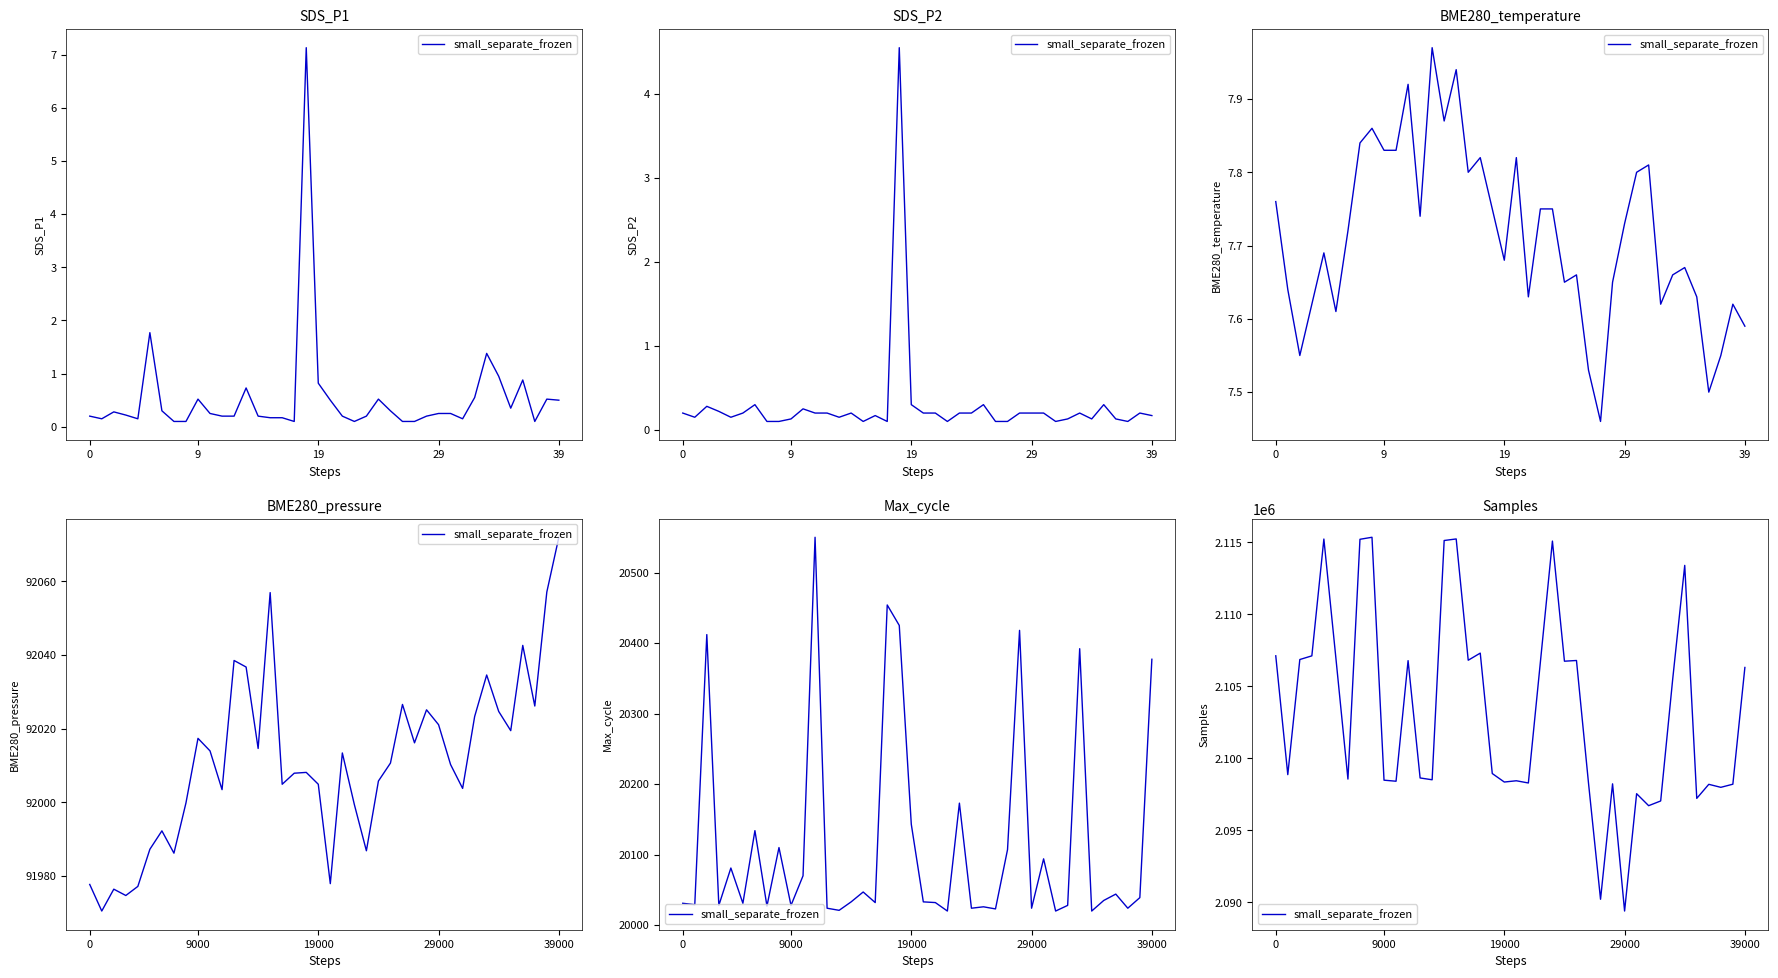

Reading left to right, transcribe all the data shown in this chart.

2107128	2098873	2106870	2107125	2115240	2106958	2098564	2115223	2115363	2098488	2098415	2106793	2098642	2098516	2115138	2115247	2106821	2107315	2098949	2098359	2098447	2098293	2106699	2115099	2106753	2106803	2098284	2090215	2098233	2089397	2097548	2096716	2097044	2105512	2113410	2097224	2098200	2097991	2098208	2106318